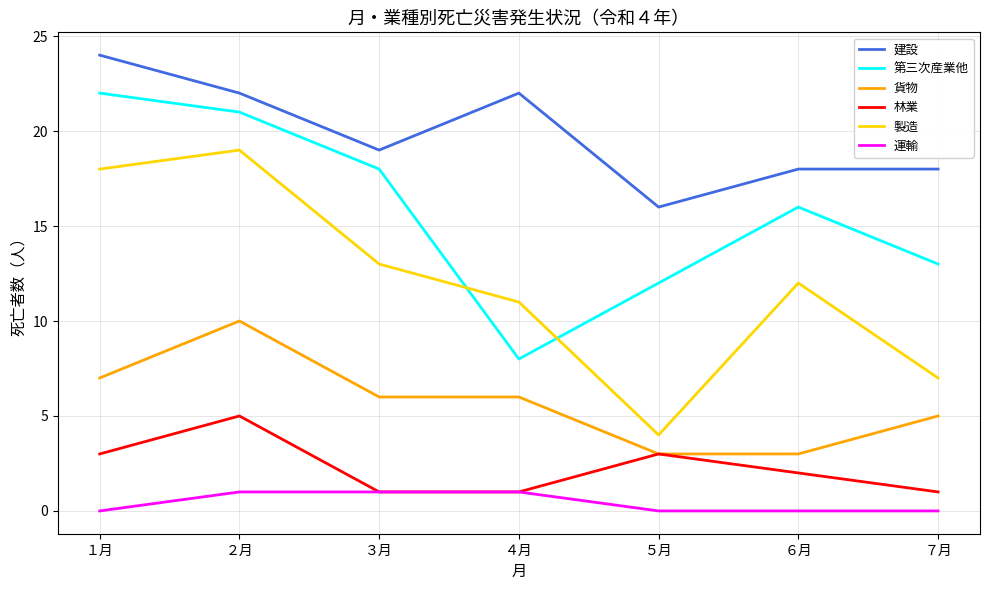

Between １月 and ７月, which series saw the biggest shift?

製造